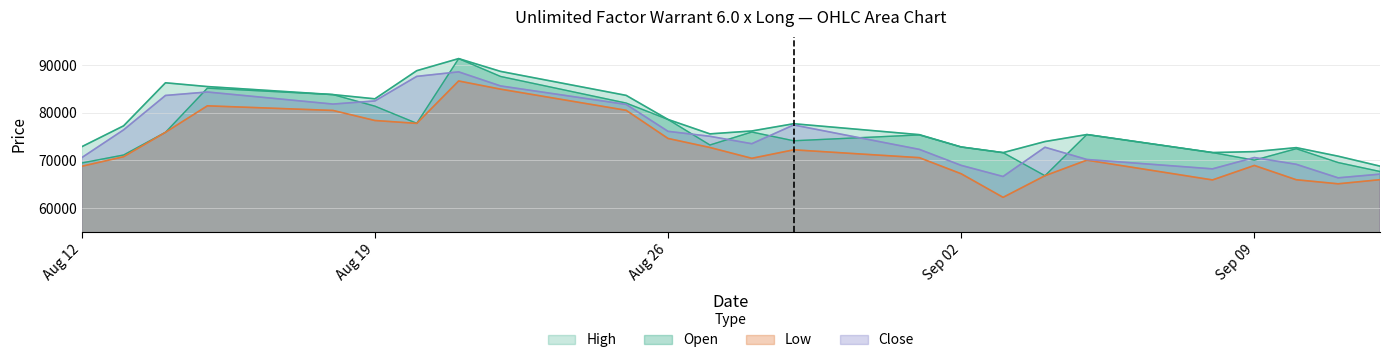

How many values in the High series are below 76210?

12